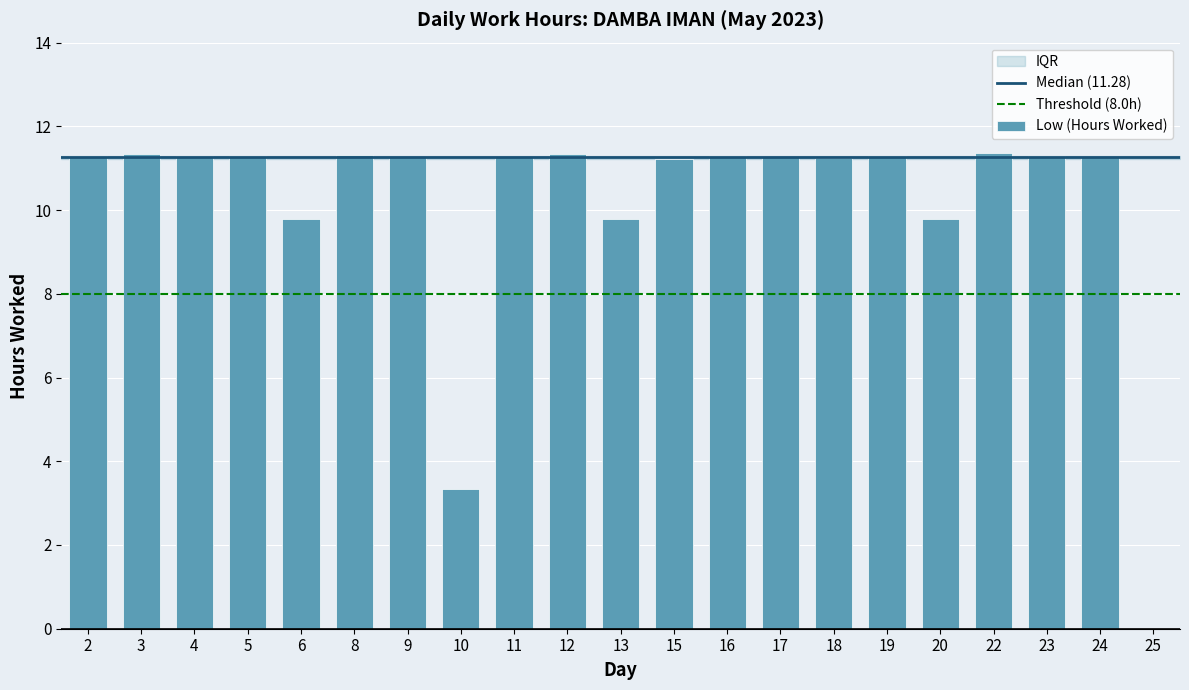

What is the sum of all values?

213.4